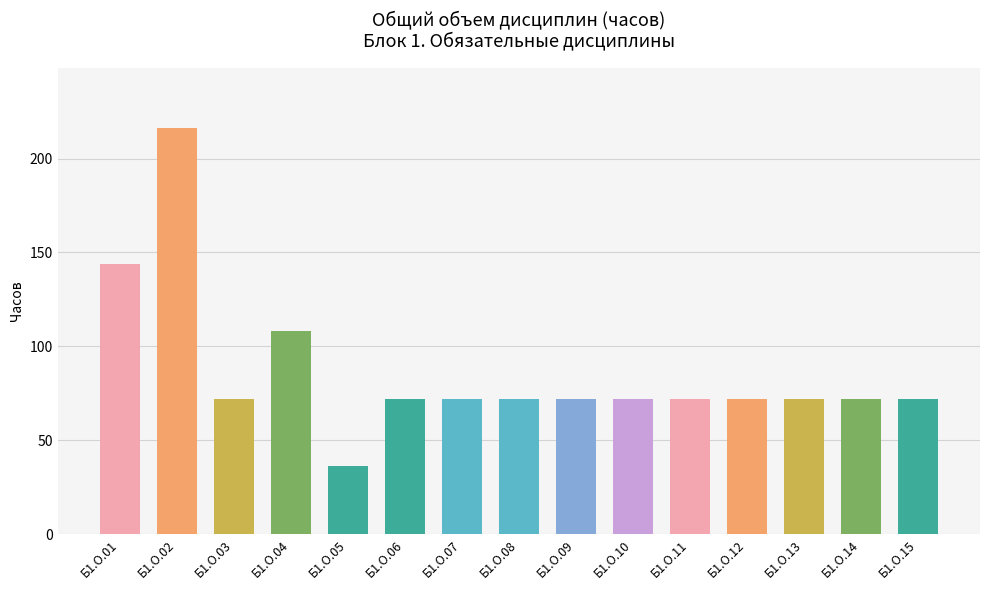

The value at Б1.О.07 is 72. True or false?

True